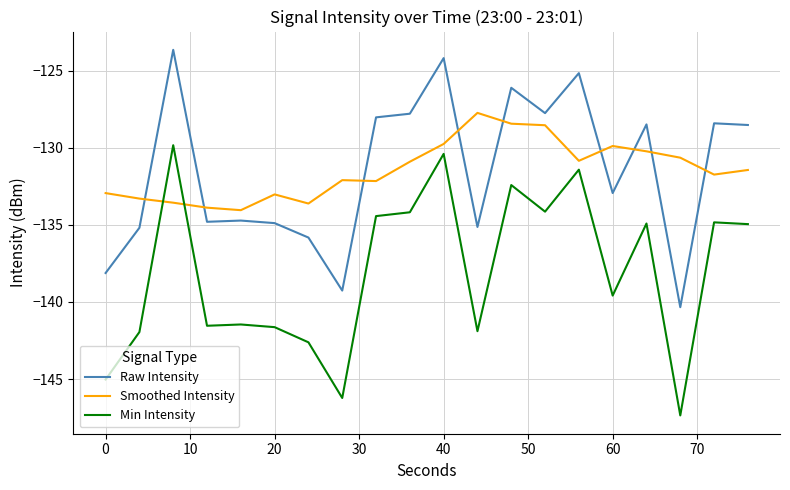

What is the smallest value displayed?

-147.4